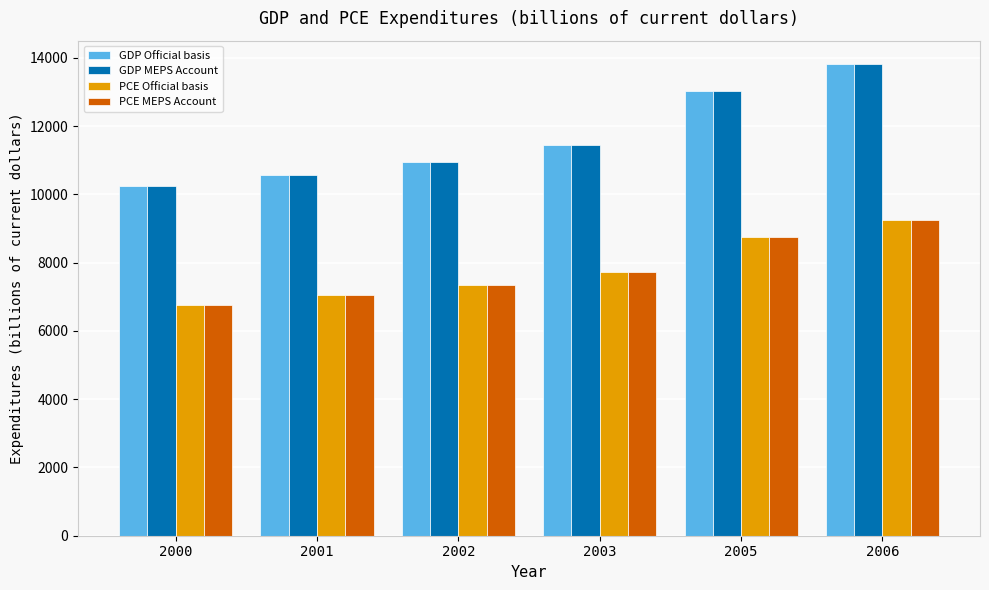

What is the maximum value shown in the chart?

13814.6